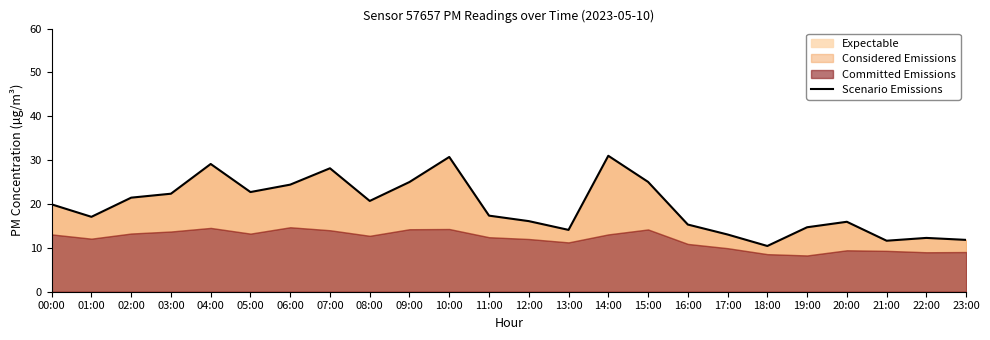

What is the sum of all values?

470.4